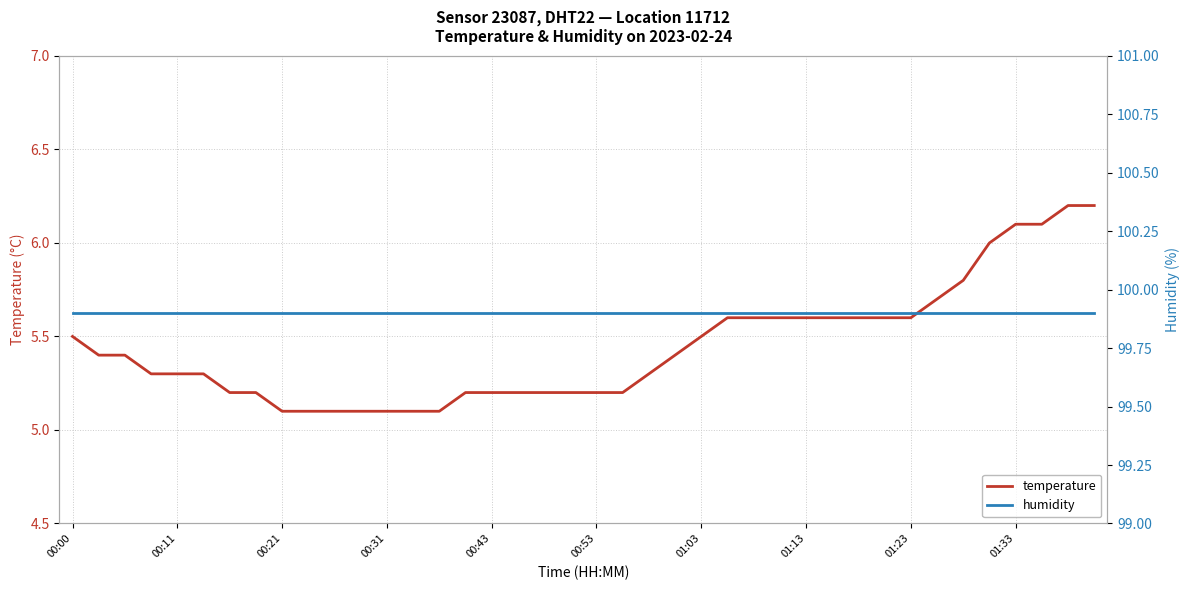

True or false: temperature and humidity intersect in this chart.

False